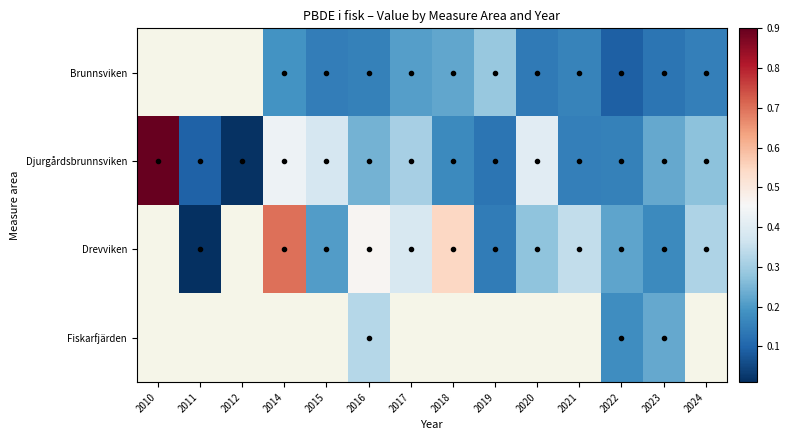

What is the difference between the highest and lowest values at 2020?

0.3